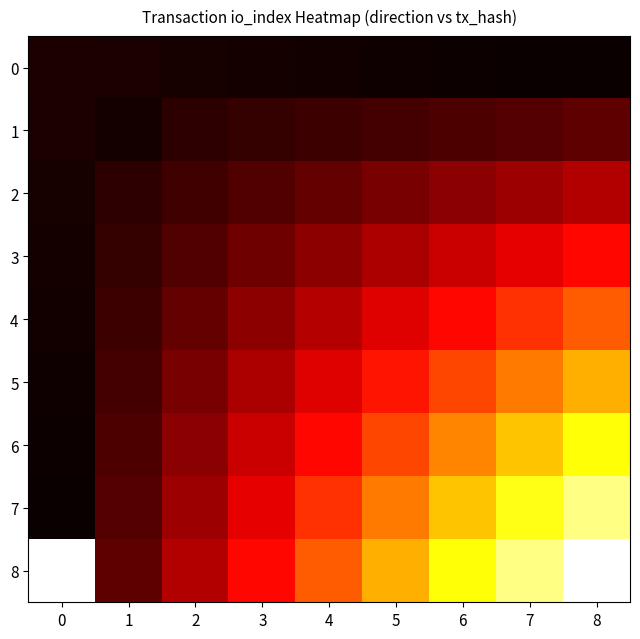

Which has a higher value, 5 or 3?

3